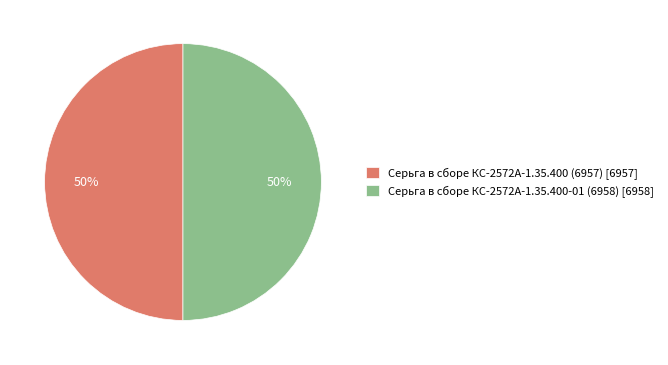

True or false: Серьга в сборе КС-2572А-1.35.400 (6957) [6957] accounts for 35% of the total.

False